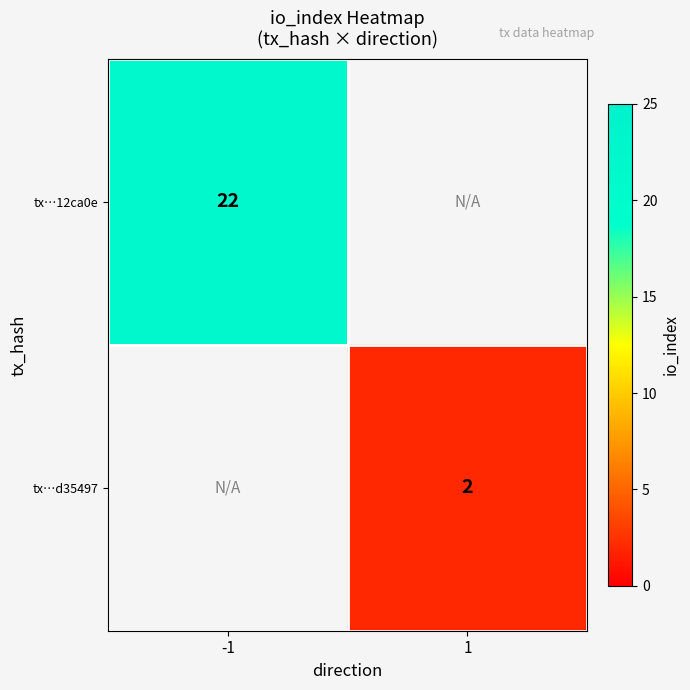

The value of tx…12ca0e at -1 is 22. True or false?

True